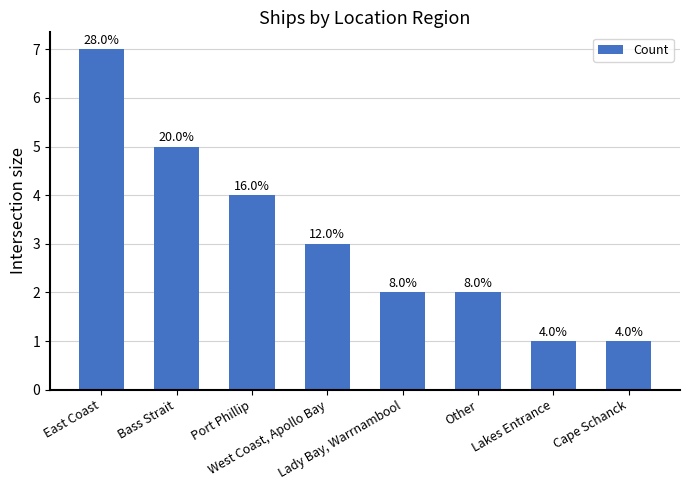

Rank the categories by value from lowest to highest.

Lakes Entrance, Cape Schanck, Lady Bay, Warrnambool, Other, West Coast, Apollo Bay, Port Phillip, Bass Strait, East Coast